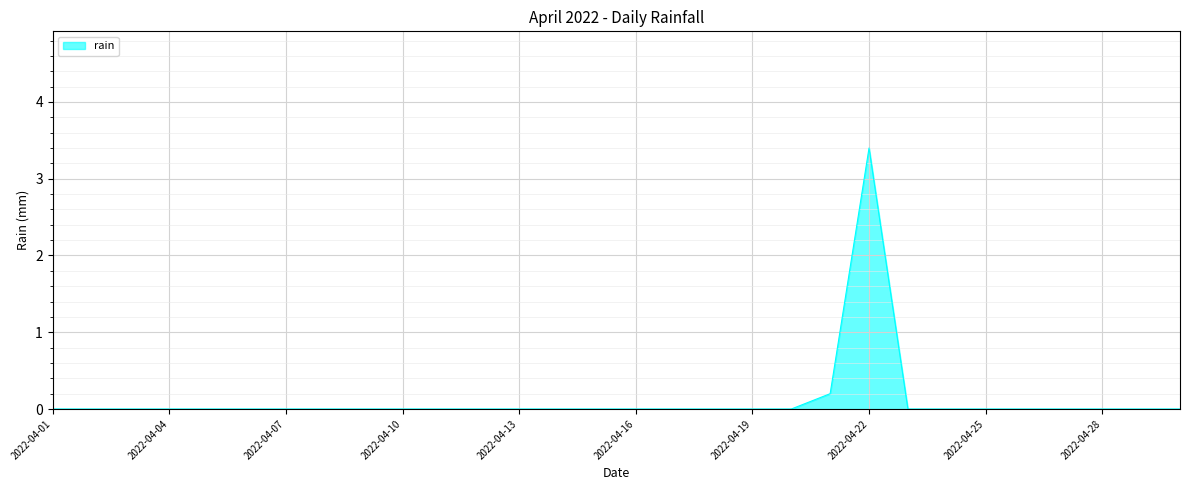

How many lines are shown in the chart?

1